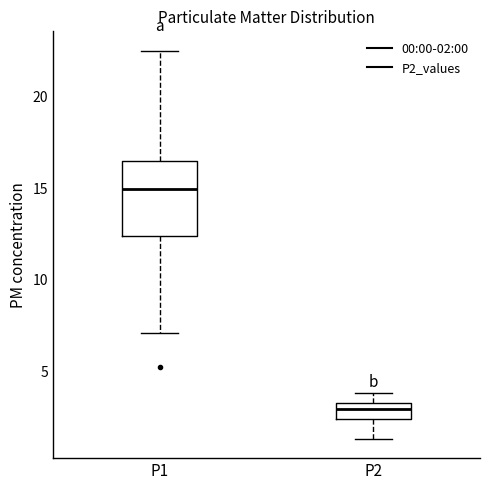

Where does the upper whisker of the box for P2 end on the y-axis? The values are not printed on the chart, so give them approximately, as read against the axis.

4.0